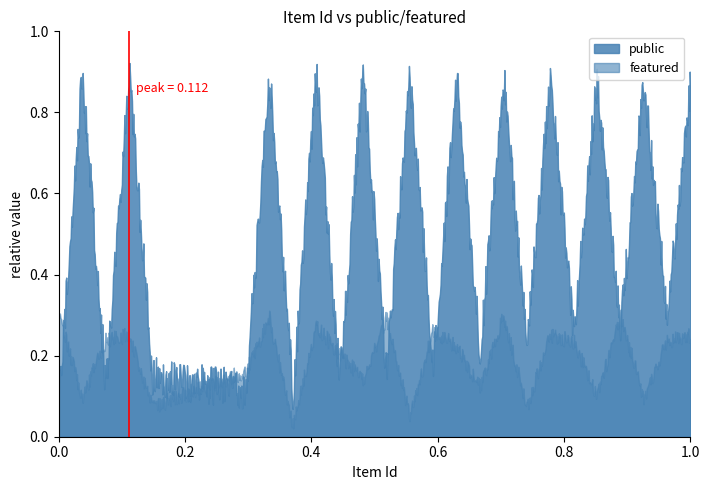

Is the value of featured at 32577 greater than the value of public at 32595?

No